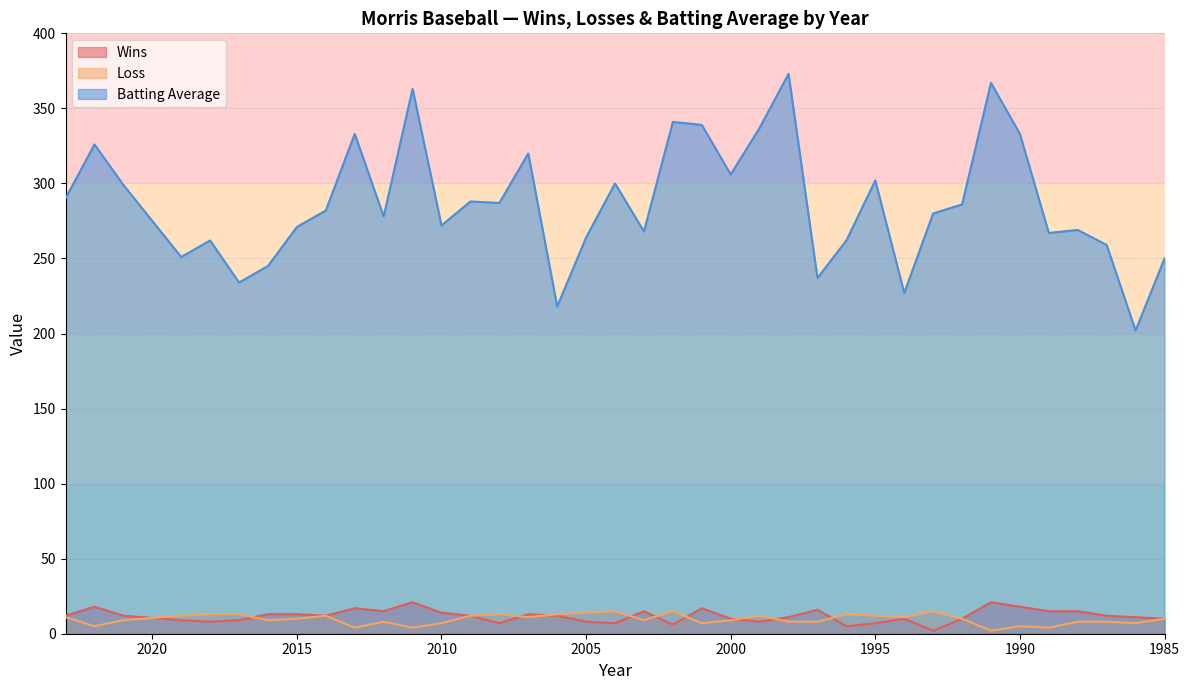

What is the sum of all Loss values?

368